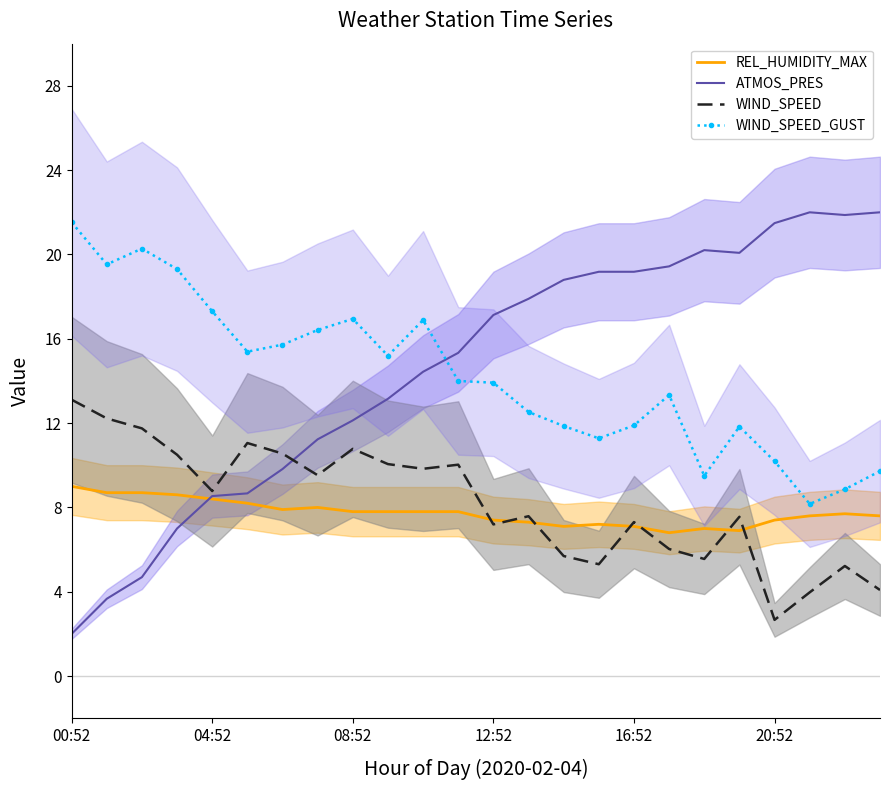

What is the total value across all series at 13?

45.3